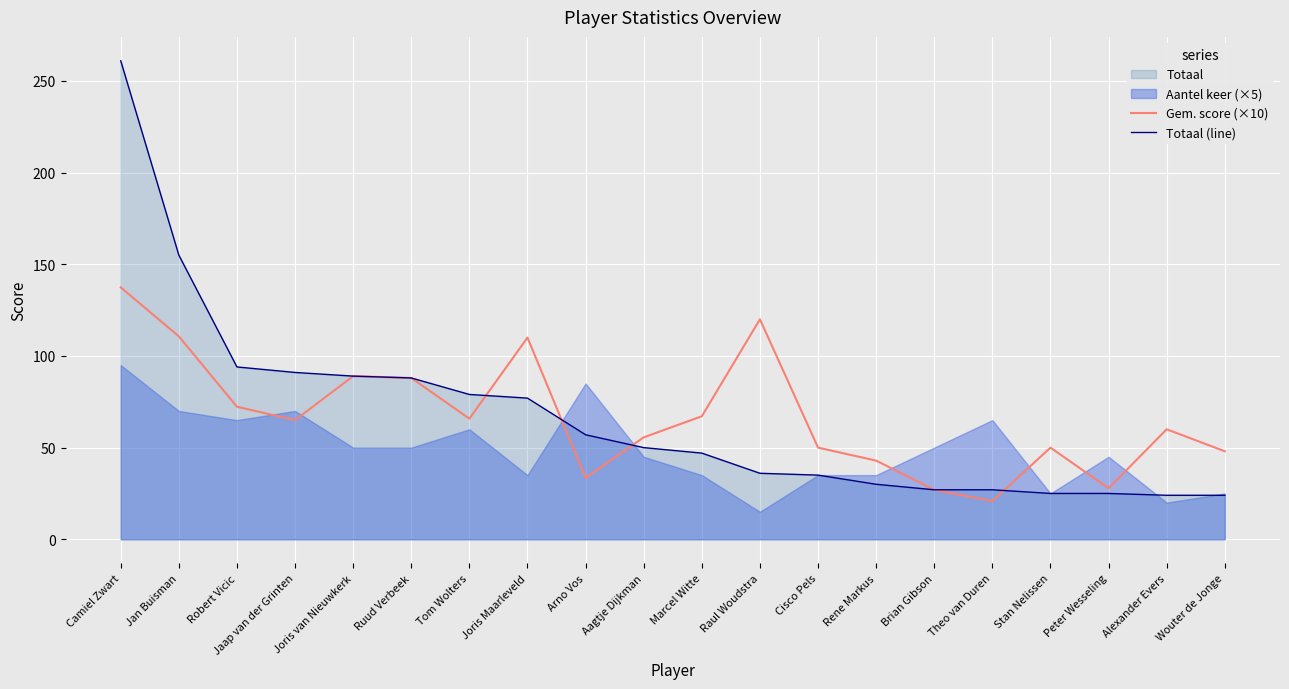

At which label is Gem. score (×10) closest to 79?

Robert Vicic